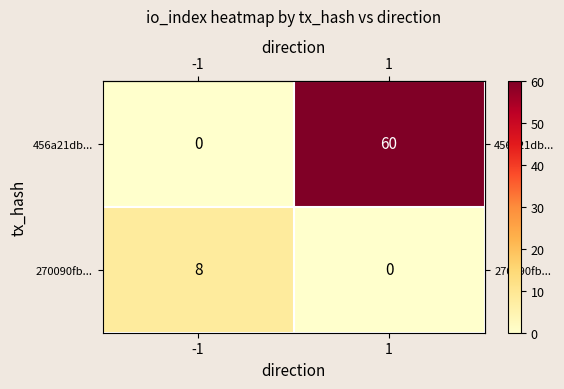

Which series has the largest total across all categories?

456a21db...